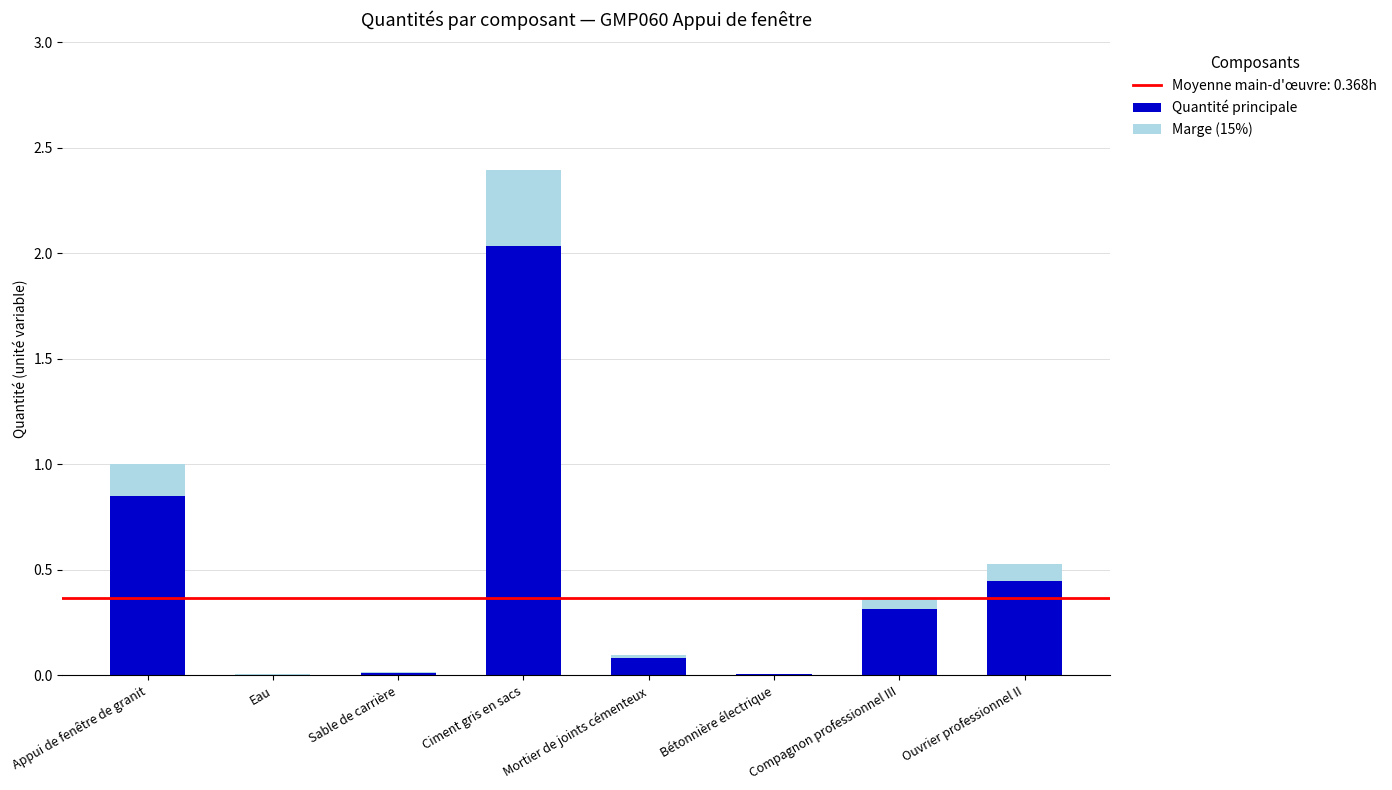

Which category has the highest value in the Quantité principale series?

Ciment gris en sacs